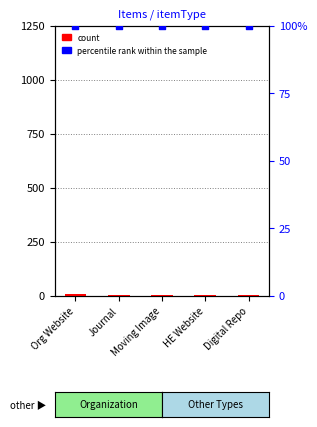

Which series has the largest Y range (max minus min)?

count